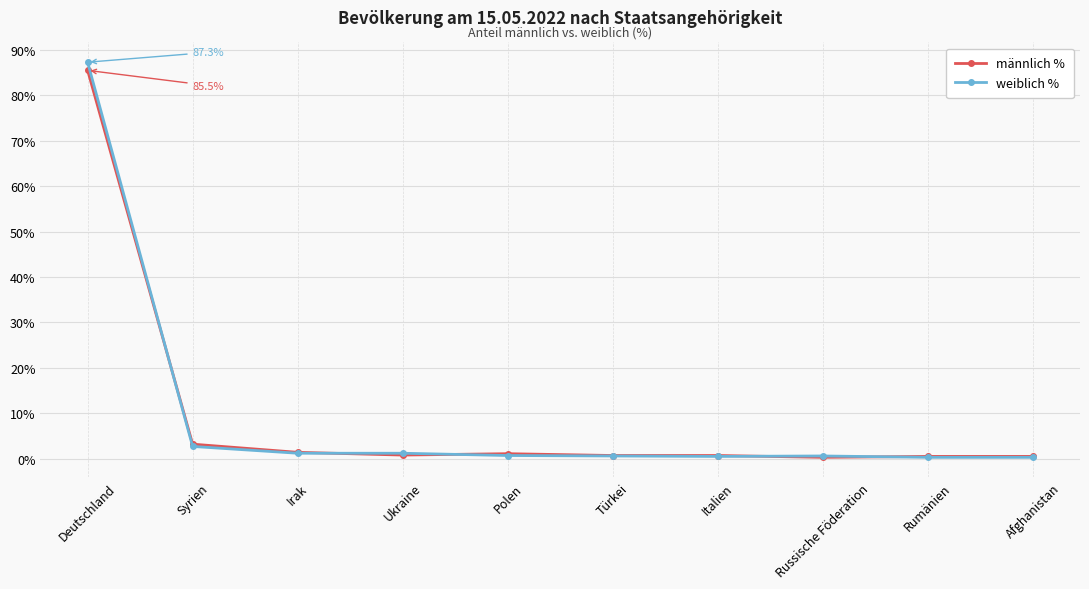

Is the value of weiblich % at Türkei greater than the value of männlich % at Deutschland?

No